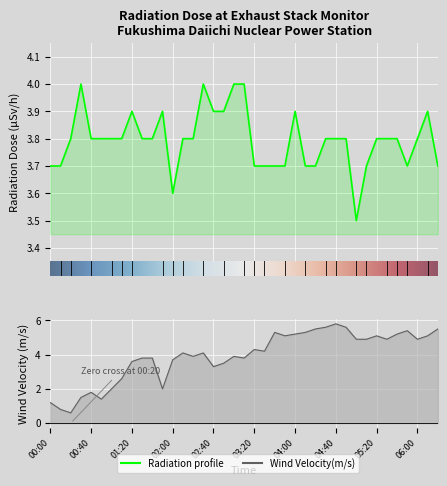

At which label is Wind Velocity(m/s) closest to 3?

02:40